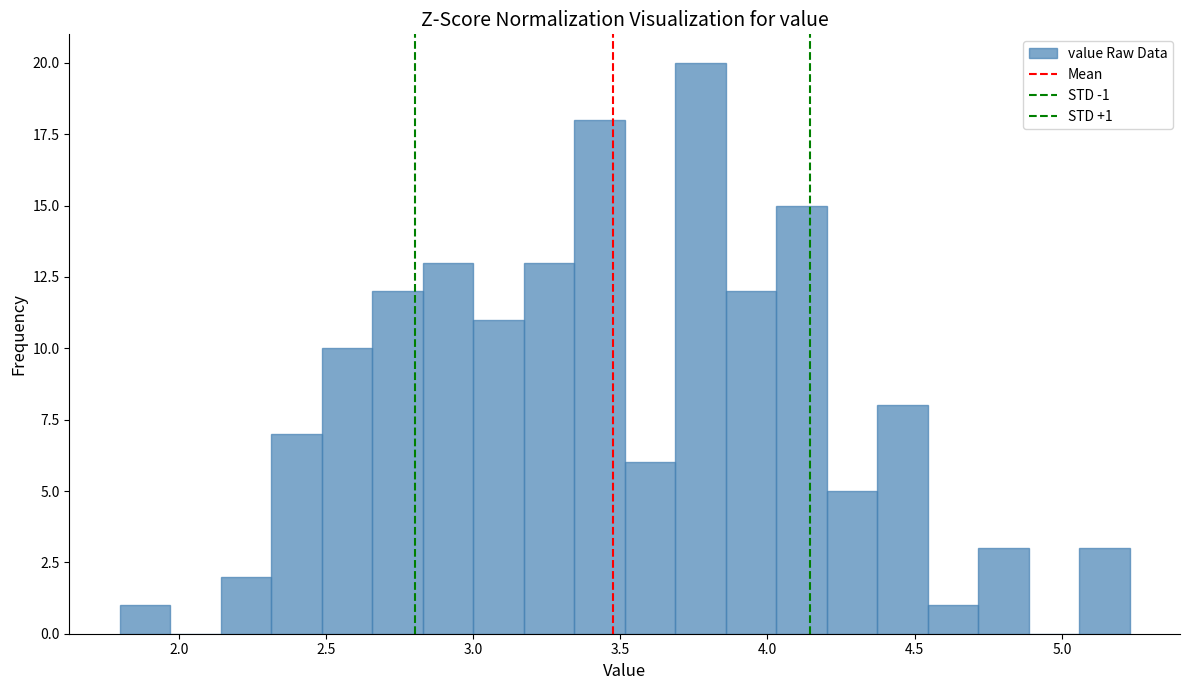

Read against the x-axis, roughly where is the centre of the tallest bar?

3.75